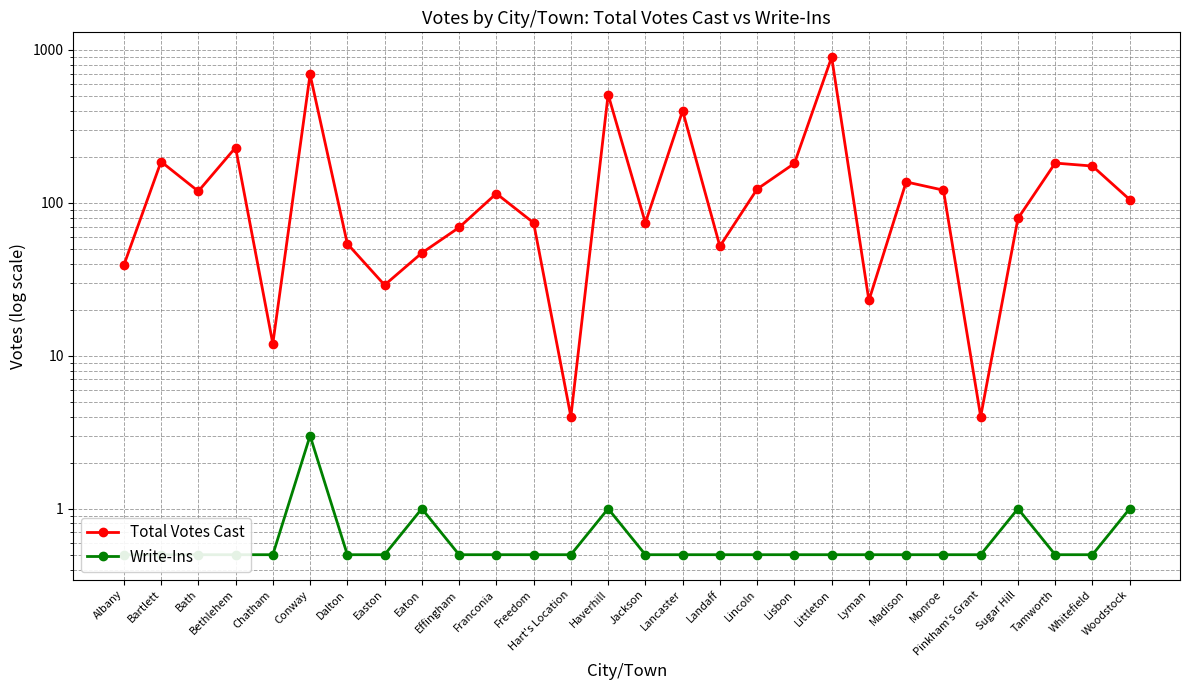

Does the chart have visible grid lines?

Yes